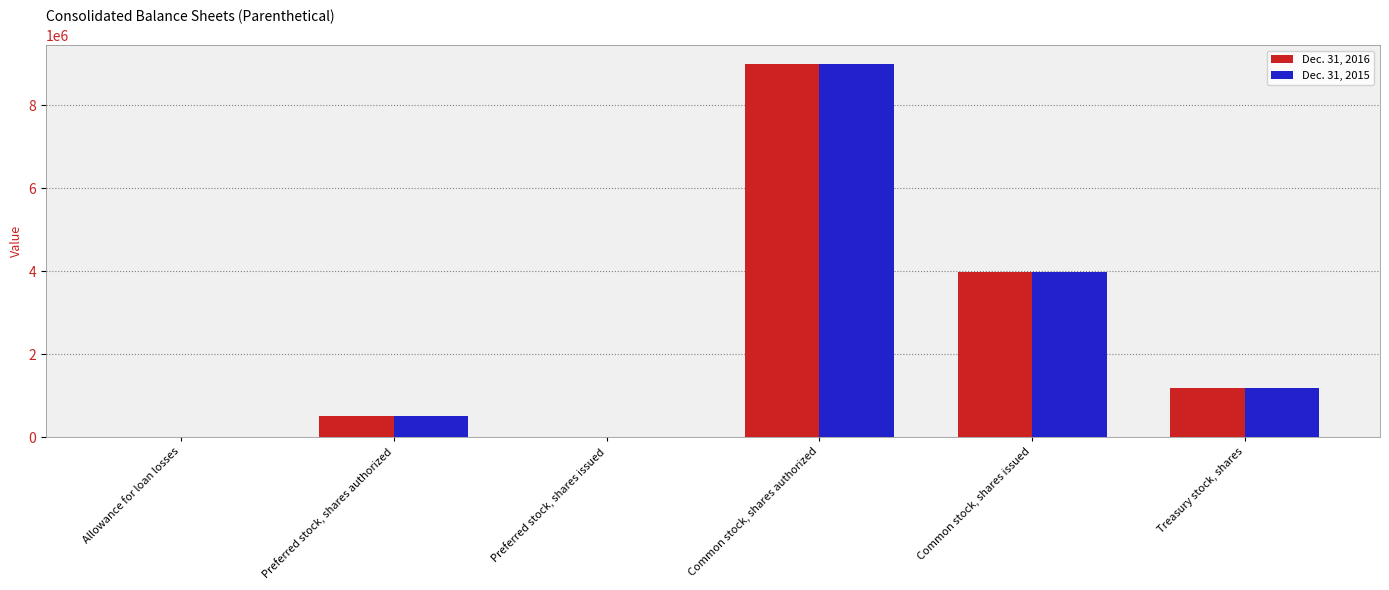

The value of Dec. 31, 2015 at Common stock, shares authorized is 13200463. True or false?

False